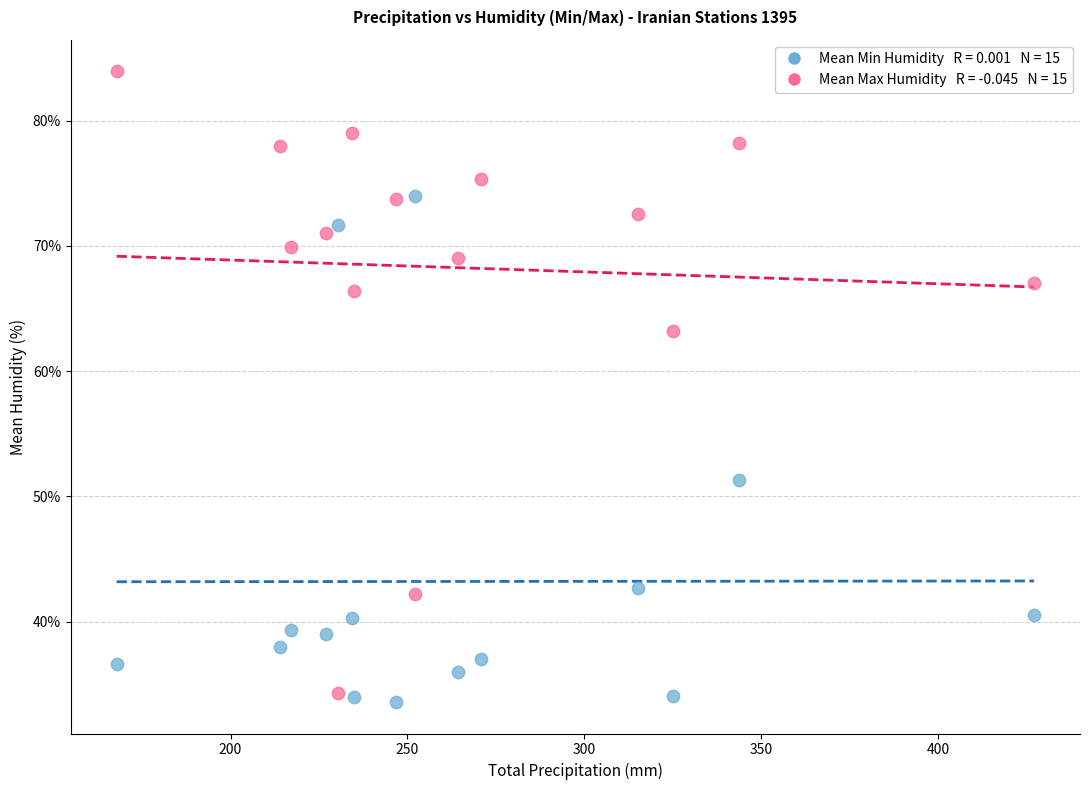

Across all data points, what is the range of X values (max minus min)?

259.4